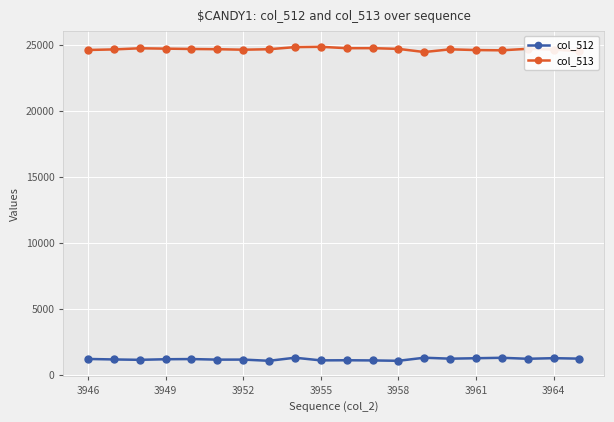

How many lines are shown in the chart?

2